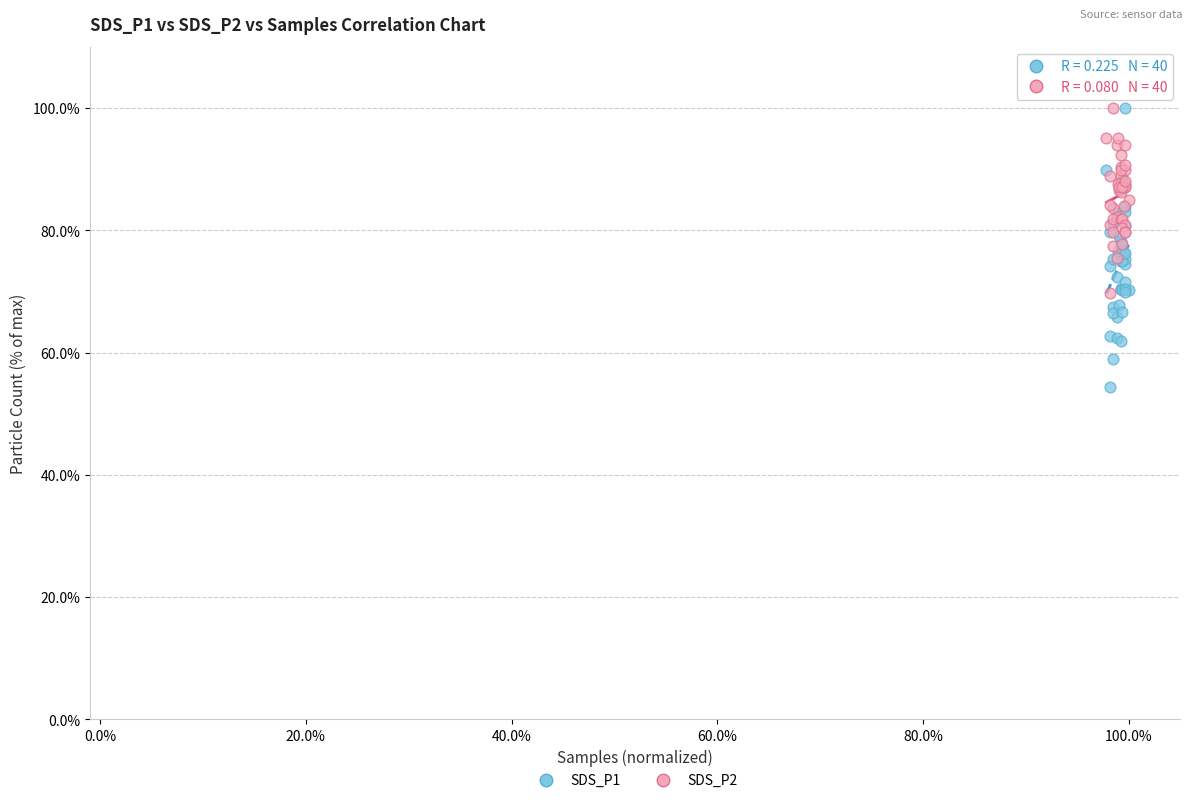

Which series has the widest spread of Y values?

SDS_P1